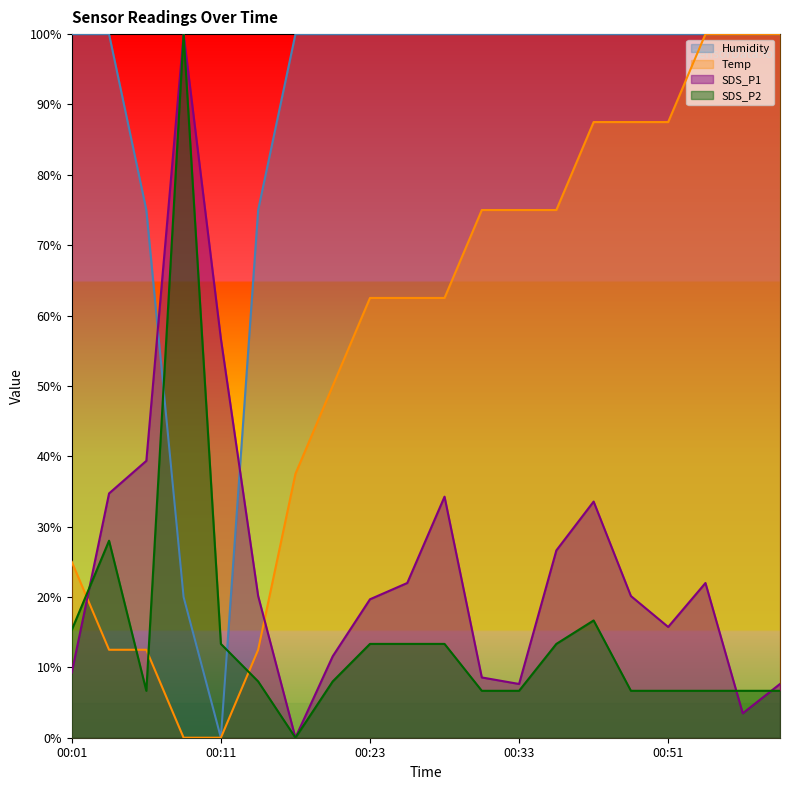

How many categories are shown in the chart?

20